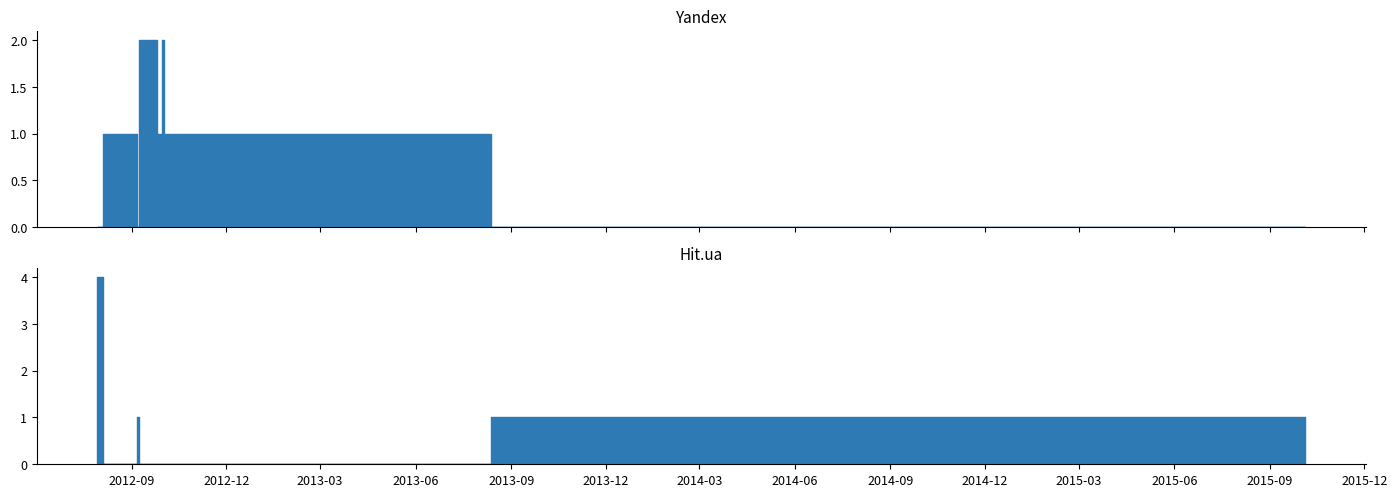

How many data points in Hit.ua are above 0?

10